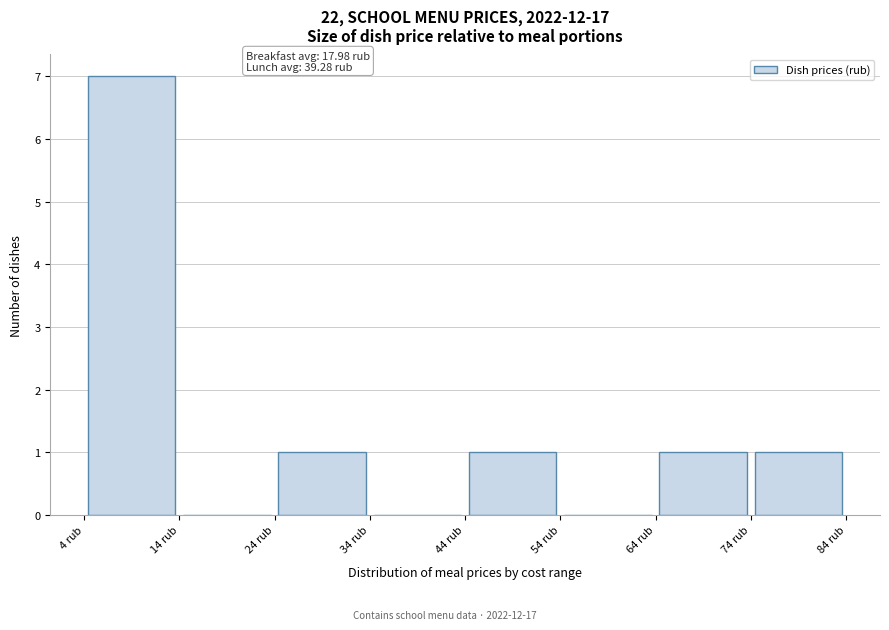

Which range on the x-axis has the tallest bar?

4 to 14